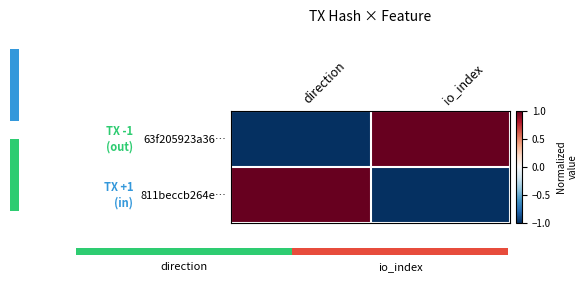

Count the number of data series in this chart.

2